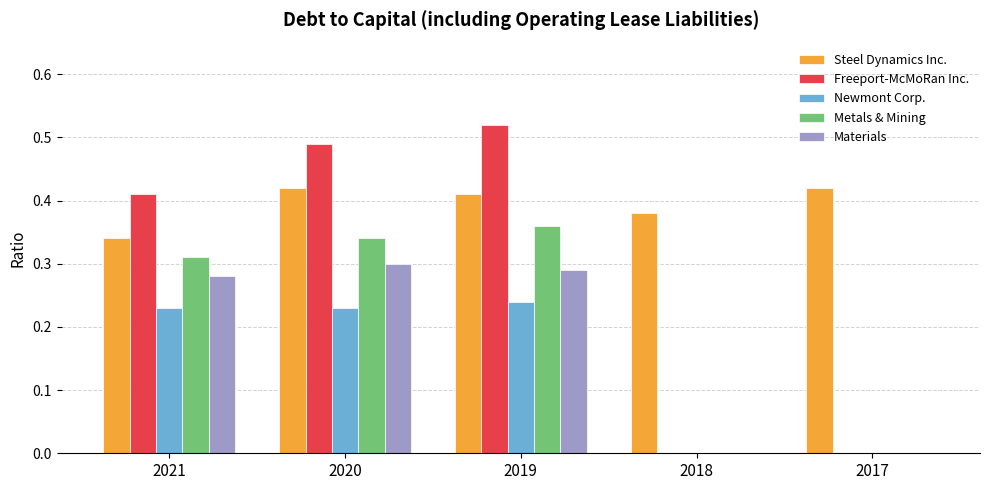

The value of Newmont Corp. at 2017 is 0.1. True or false?

False